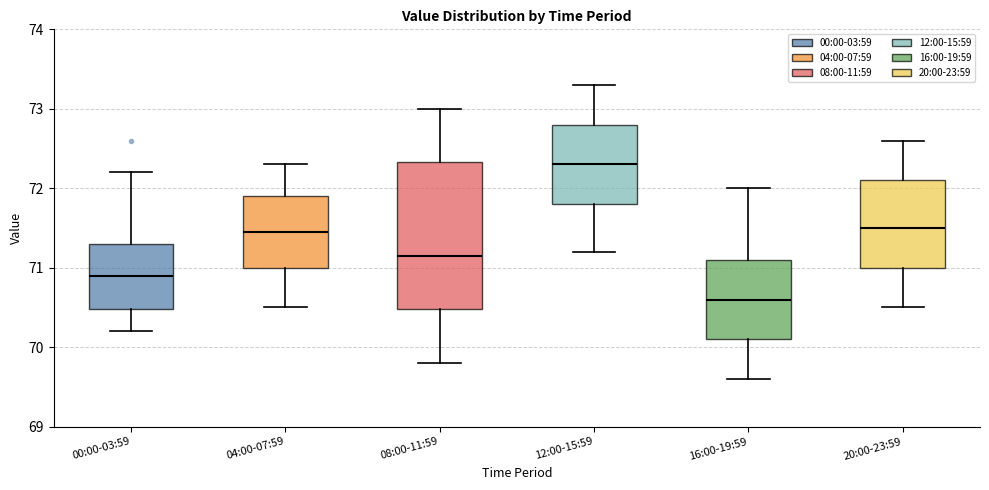

Where does the median line of the box for 16:00-19:59 sit on the y-axis? The values are not printed on the chart, so give them approximately, as read against the axis.

70.6